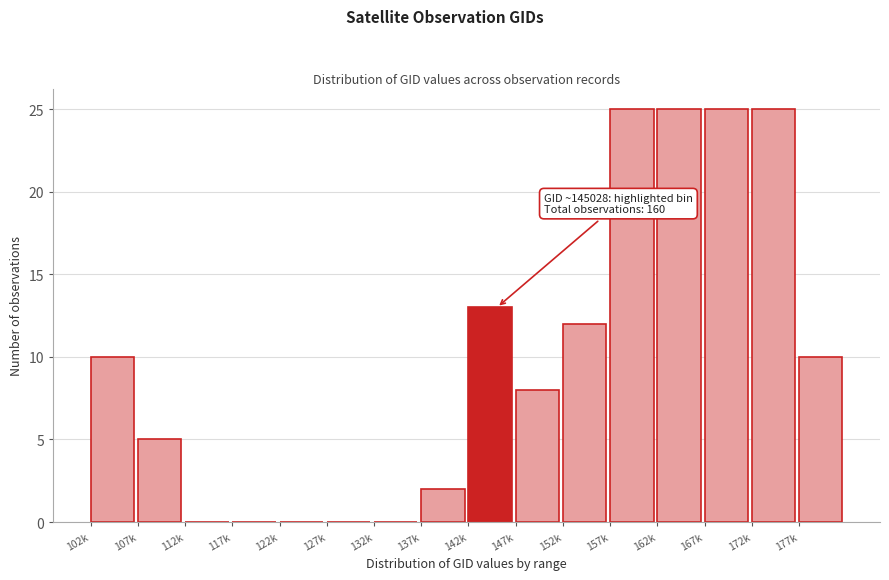

Reading left to right, transcribe all the data shown in this chart.

102k=10	107k=5	112k=0	117k=0	122k=0	127k=0	132k=0	137k=2	142k=13	147k=8	152k=12	157k=25	162k=25	167k=25	172k=25	177k=10